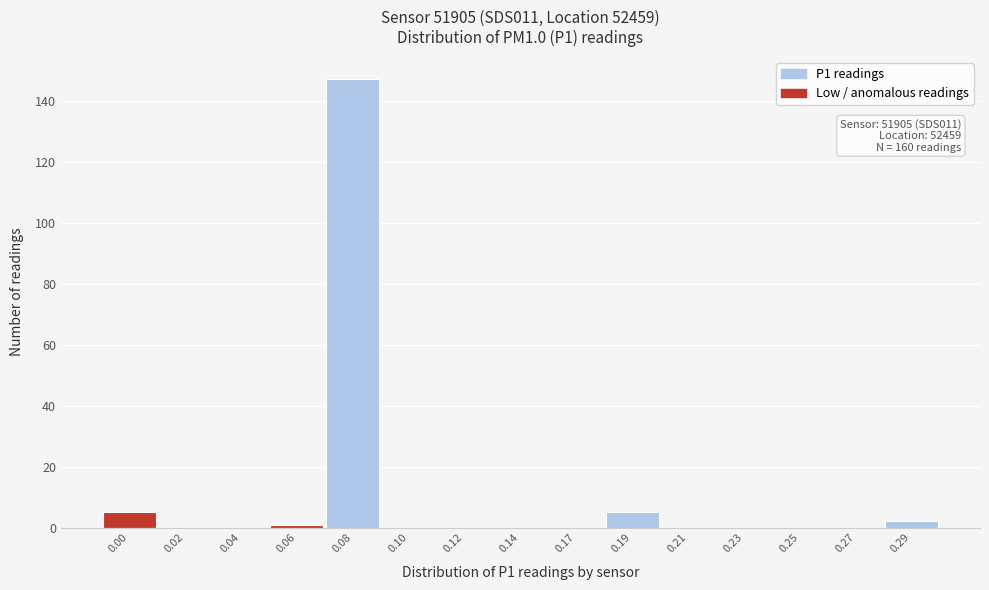

Reading left to right, extract all data points from this chart.

0.00=5	0.02=0	0.04=0	0.06=1	0.08=147	0.10=0	0.12=0	0.14=0	0.17=0	0.19=5	0.21=0	0.23=0	0.25=0	0.27=0	0.29=2